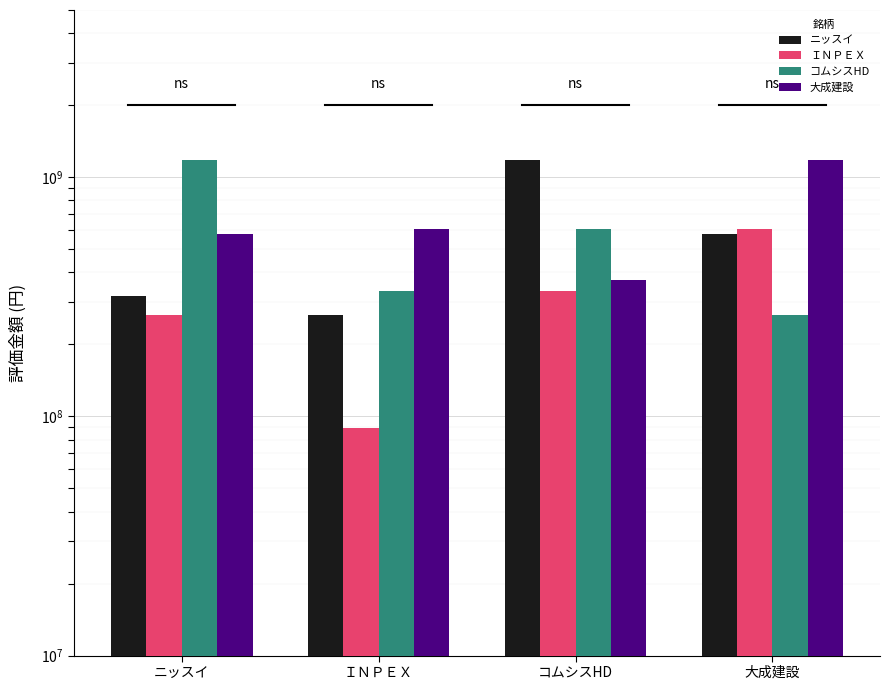

How many data points in 大成建設 are above 608841000?

1